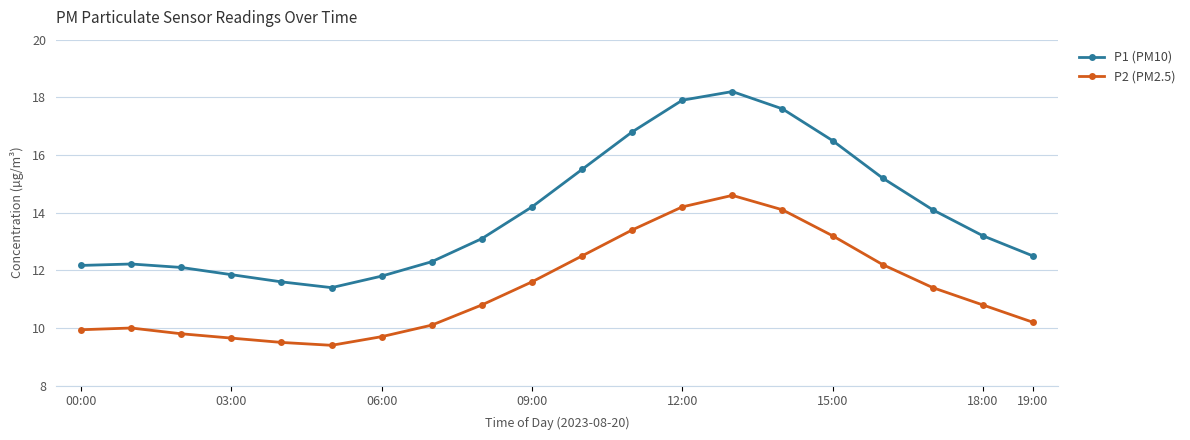

What is the maximum value shown in the chart?

18.2